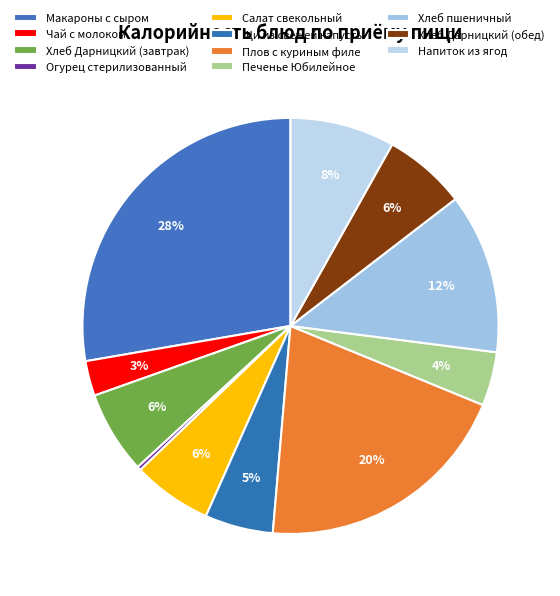

Rank the categories by value from highest to lowest.

Макароны с сыром, Плов с куриным филе, Хлеб пшеничный, Напиток из ягод, Хлеб Дарницкий (завтрак), Хлеб Дарницкий (обед), Салат свекольный, Щи из свежей капусты, Печенье Юбилейное, Чай с молоком, Огурец стерилизованный